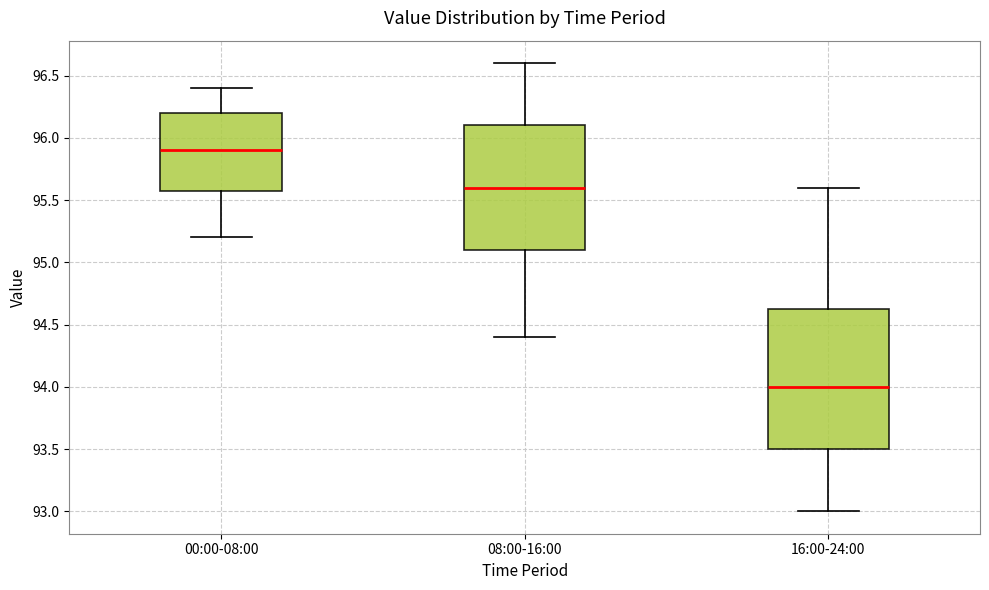

Which box has the highest median line?

00:00-08:00